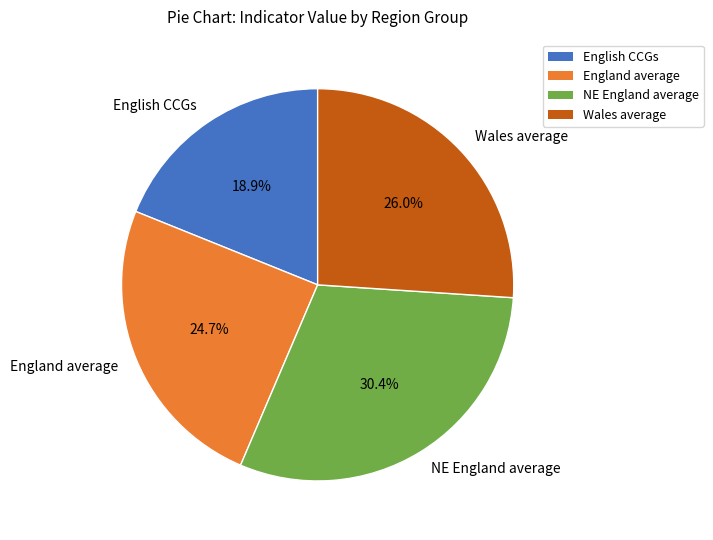

How many slices are in this pie chart?

4